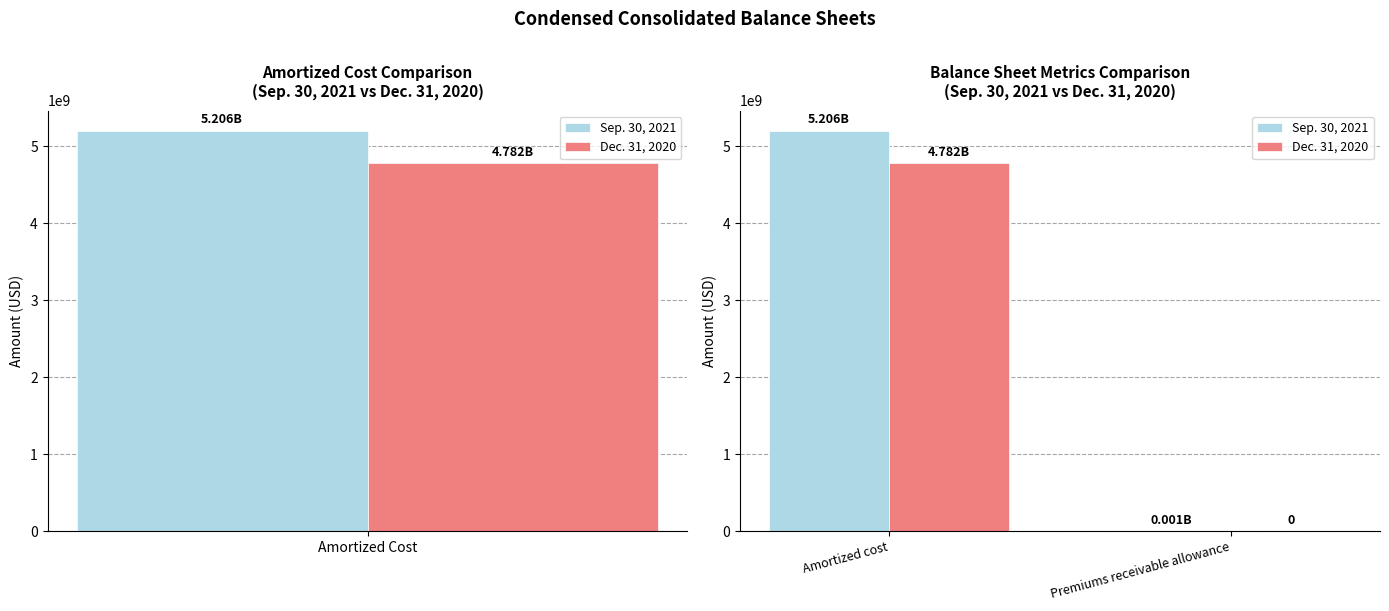

How many distinct data groups are displayed?

2